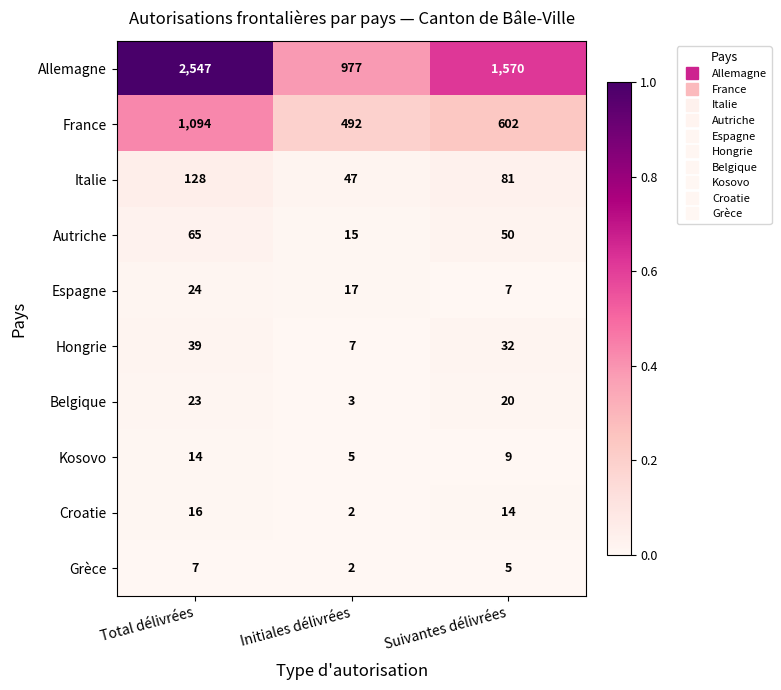

Reading left to right, what are all the values shown in this chart?

Allemagne: Total délivrées=2547	Initiales délivrées=977	Suivantes délivrées=1570
France: Total délivrées=1094	Initiales délivrées=492	Suivantes délivrées=602
Italie: Total délivrées=128	Initiales délivrées=47	Suivantes délivrées=81
Autriche: Total délivrées=65	Initiales délivrées=15	Suivantes délivrées=50
Espagne: Total délivrées=24	Initiales délivrées=17	Suivantes délivrées=7
Hongrie: Total délivrées=39	Initiales délivrées=7	Suivantes délivrées=32
Belgique: Total délivrées=23	Initiales délivrées=3	Suivantes délivrées=20
Kosovo: Total délivrées=14	Initiales délivrées=5	Suivantes délivrées=9
Croatie: Total délivrées=16	Initiales délivrées=2	Suivantes délivrées=14
Grèce: Total délivrées=7	Initiales délivrées=2	Suivantes délivrées=5